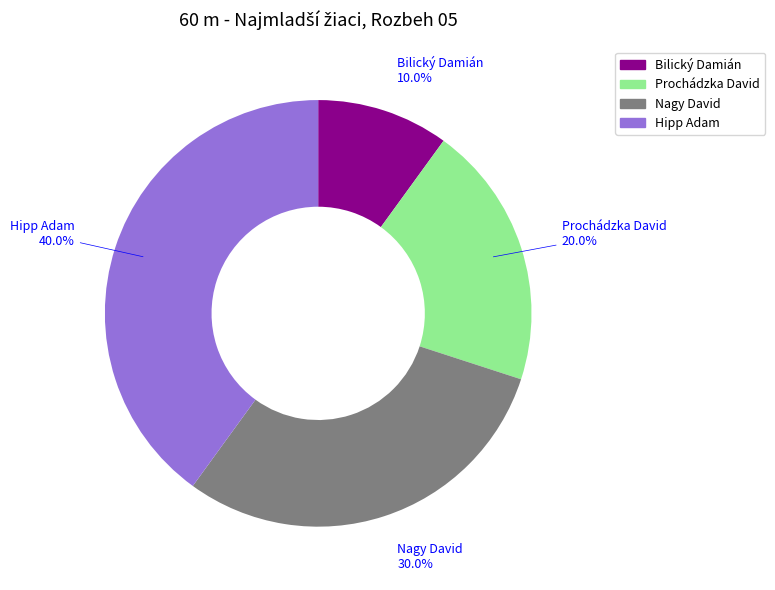

Does Bilický Damián represent more than half of the total?

No